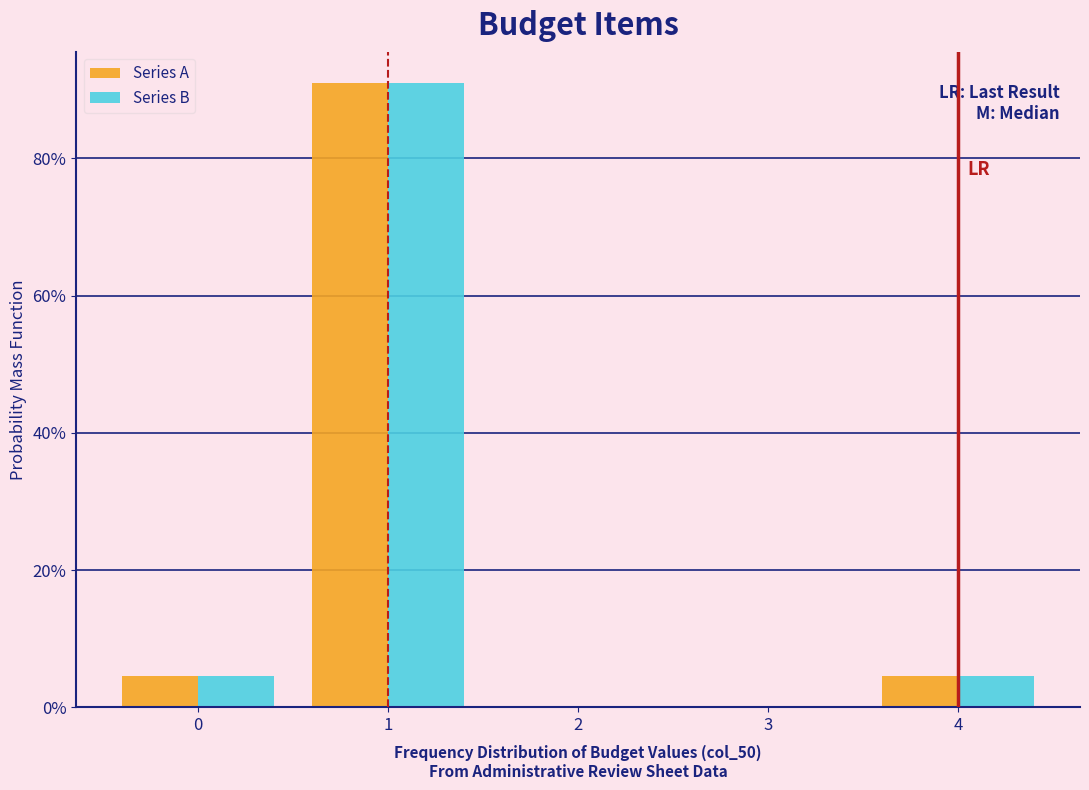

What are all the series names shown in the legend?

Series A, Series B